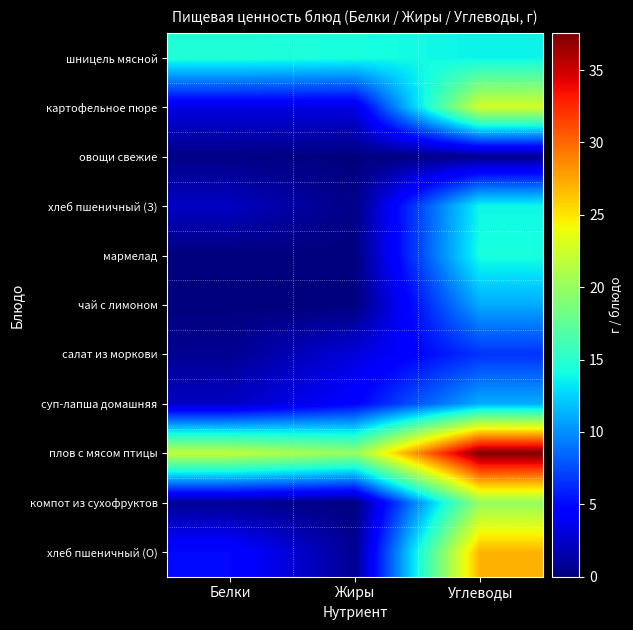

Which category has the highest value across all series?

Углеводы